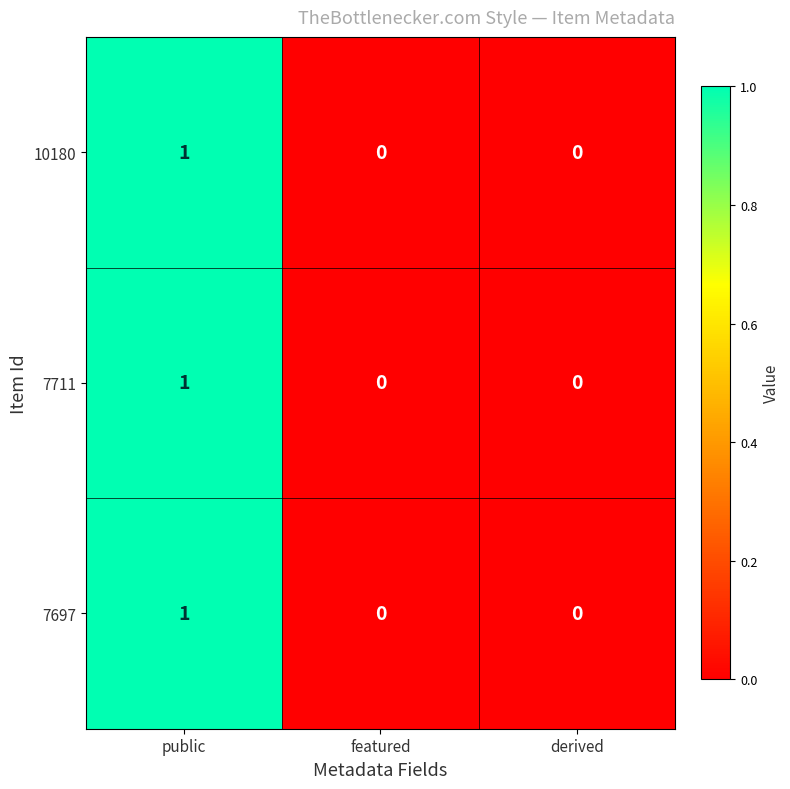

The 10180 series shows 1 at featured. True or false?

False